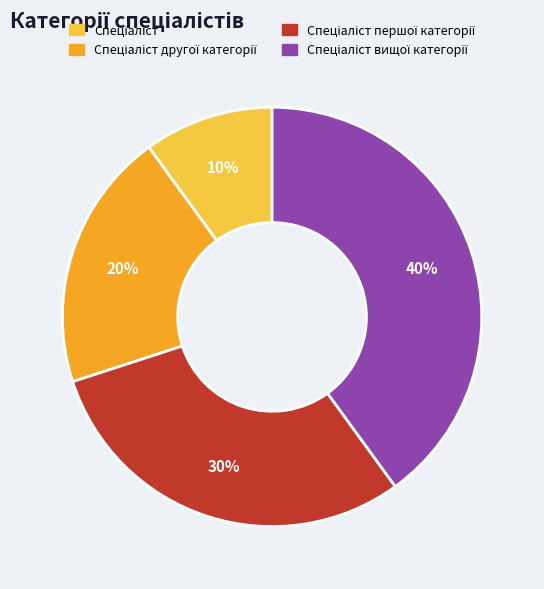

Is there any slice that represents more than half of the pie?

No